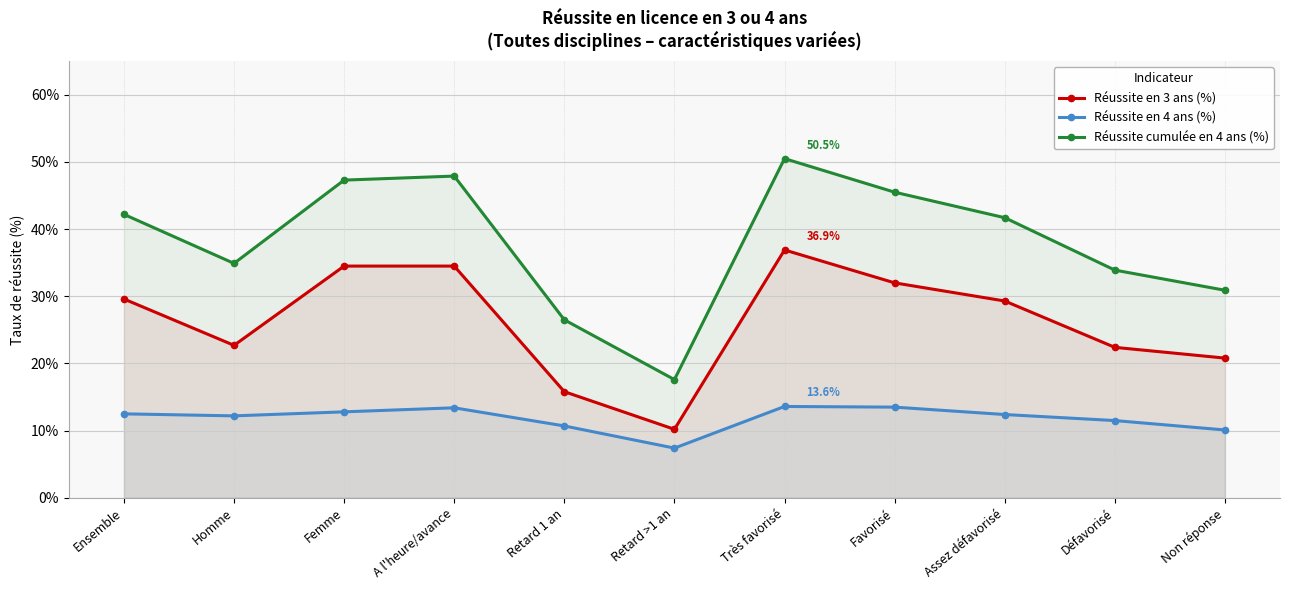

What is the label of the 6th point from the right?

Retard >1 an